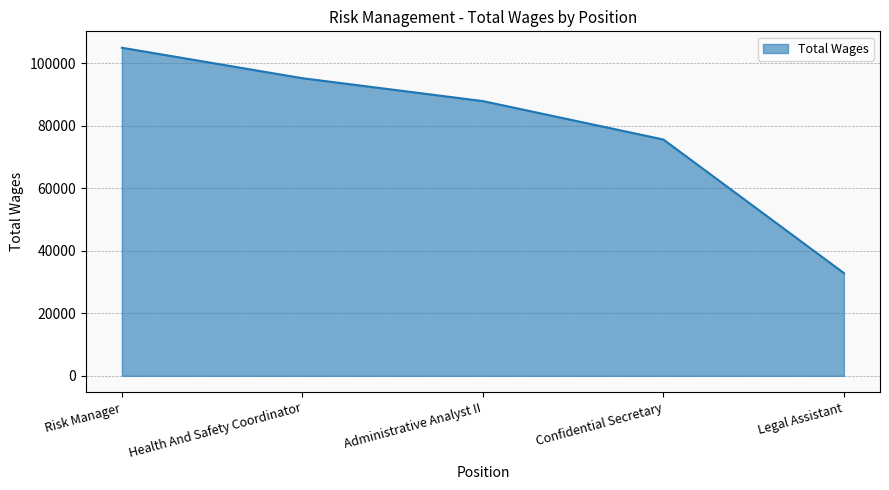

What is the approximate value at Confidential Secretary?

75589